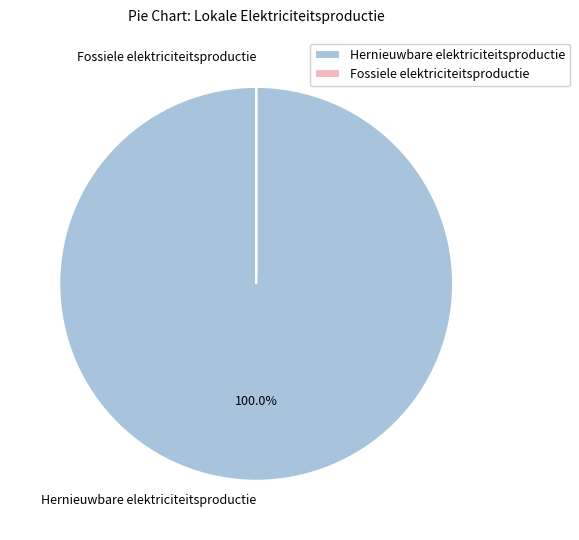

Which category has the biggest portion of the pie?

Hernieuwbare elektriciteitsproductie